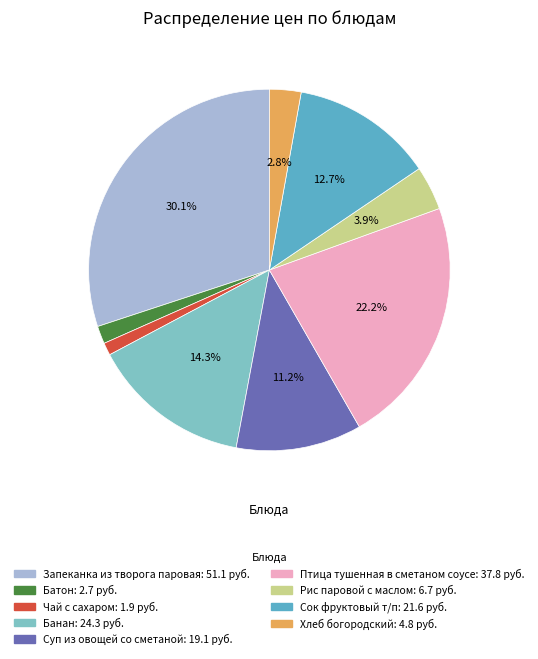

How many segments does this pie chart have?

9